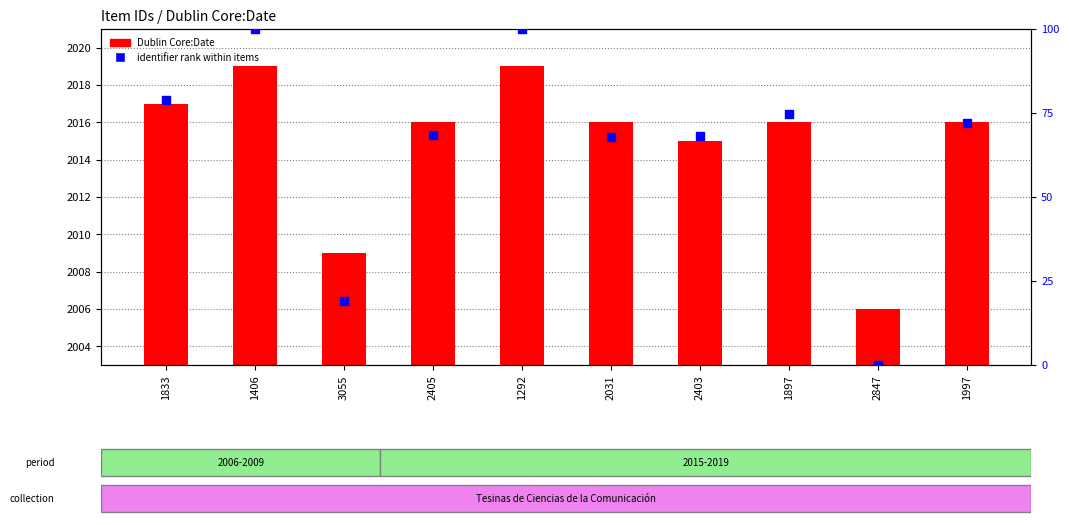

Which series has the largest total across all categories?

Dublin Core:Date